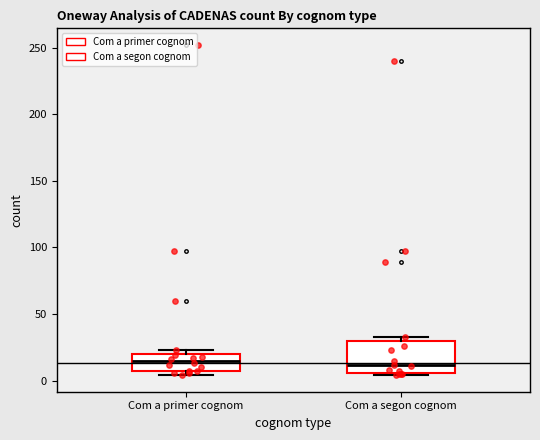

Reading left to right, transcribe this box plot: for each box, give where its median line is, the range the box spans, and where its two whiskers end, as read against the y-axis. The values are not printed on the chart, so give them approximately, as read against the axis.

Com a primer cognom: median 15, box 5 to 20, whiskers 5 (just below the box's lower edge) to 25
Com a segon cognom: median 10, box 5 to 30, whiskers 5 (just below the box's lower edge) to 35